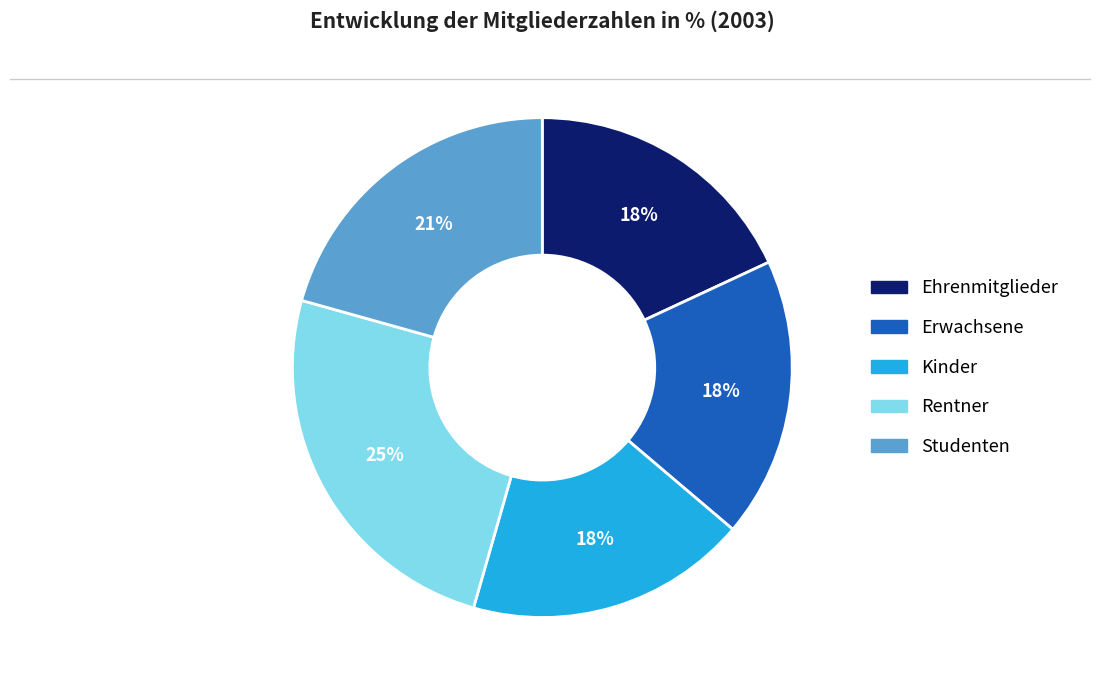

Count the number of slices in the pie.

5